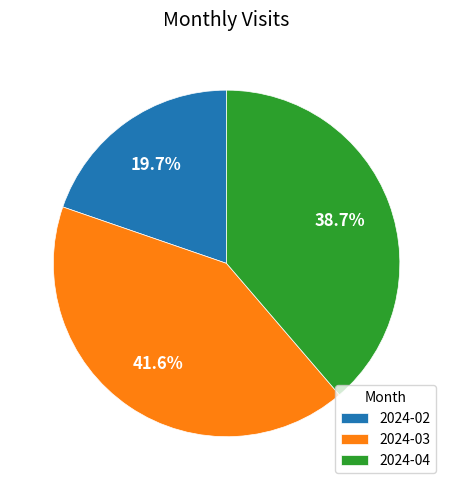

Is the sum of 2024-03 and 2024-04 greater than half?

Yes